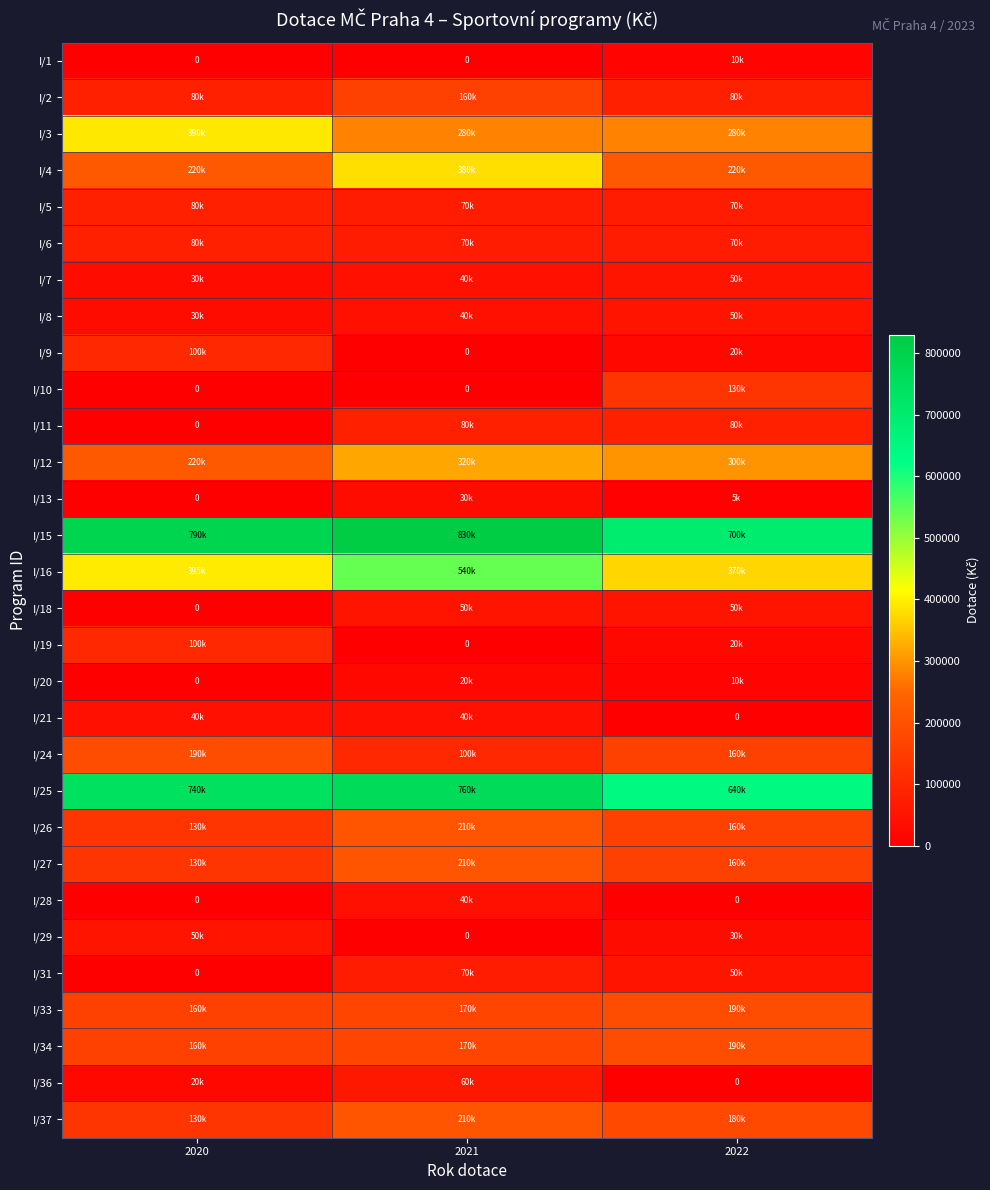

Which category has the highest value in the I/31 series?

2021